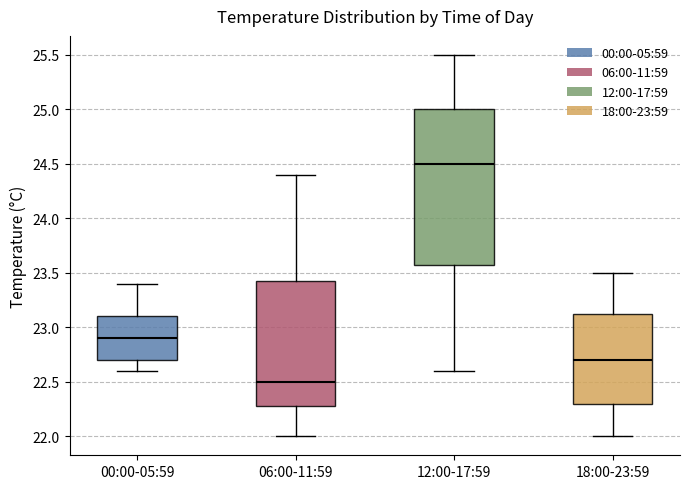

Reading left to right, transcribe this box plot: for each box, give where its median line is, the range the box spans, and where its two whiskers end, as read against the y-axis. The values are not printed on the chart, so give them approximately, as read against the axis.

00:00-05:59: median 22.90, box 22.70 to 23.10, whiskers 22.60 to 23.40
06:00-11:59: median 22.50, box 22.30 to 23.45, whiskers 22.00 to 24.40
12:00-17:59: median 24.50, box 23.60 to 25.00, whiskers 22.60 to 25.50
18:00-23:59: median 22.70, box 22.30 to 23.15, whiskers 22.00 to 23.50